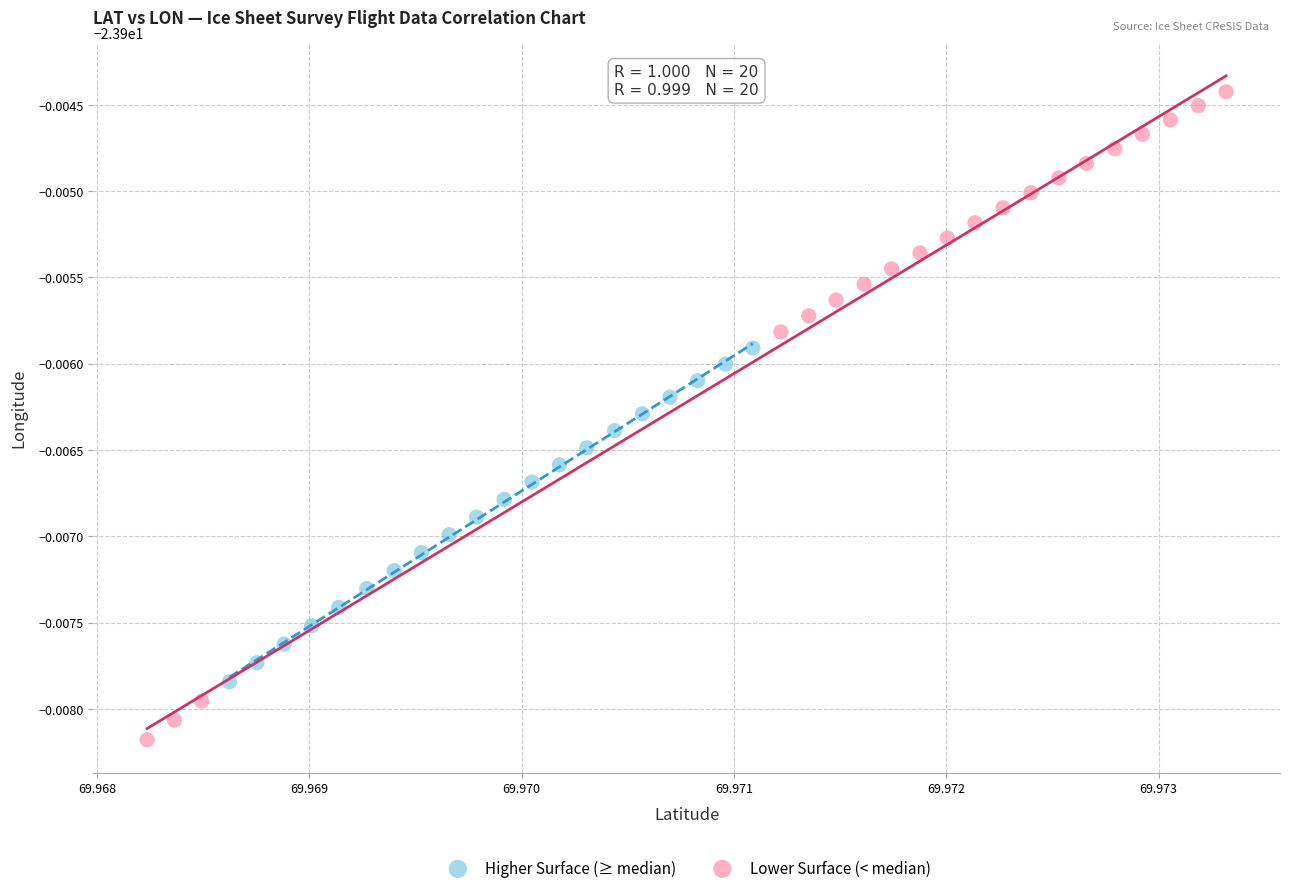

What are all the series names shown in the legend?

Higher Surface (≥ median), Lower Surface (< median)